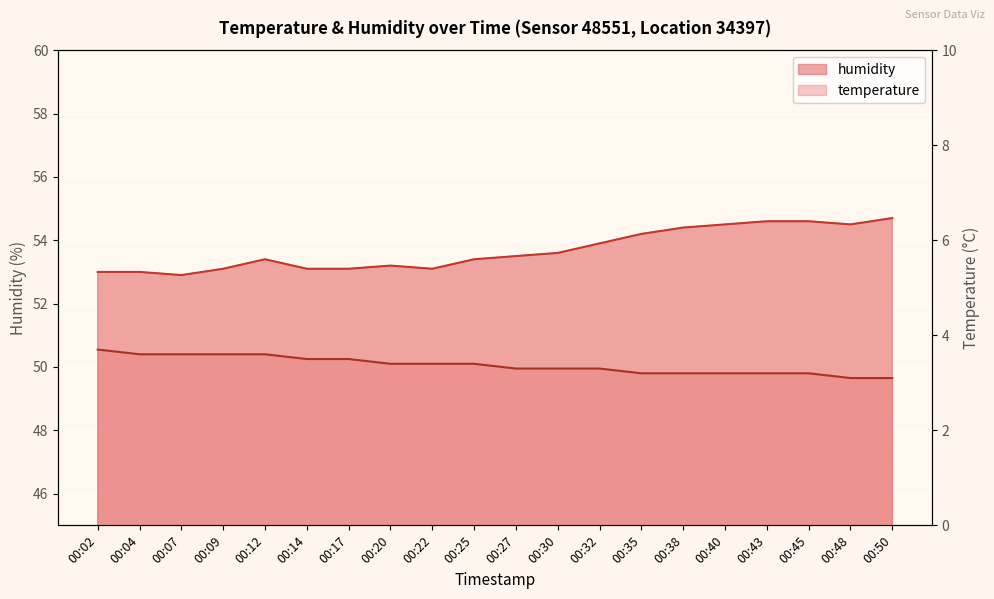

What value does the humidity series have at 00:50?

54.7